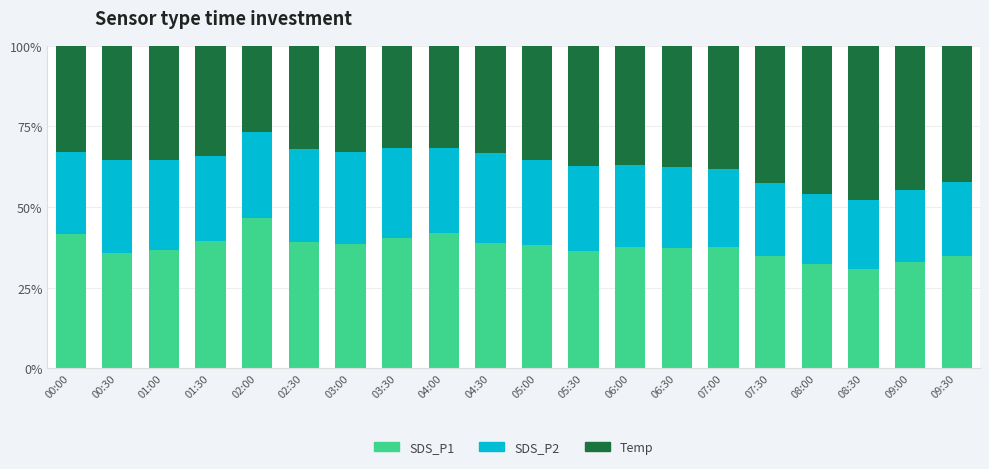

What is the sum of all SDS_P1 values?

752.1